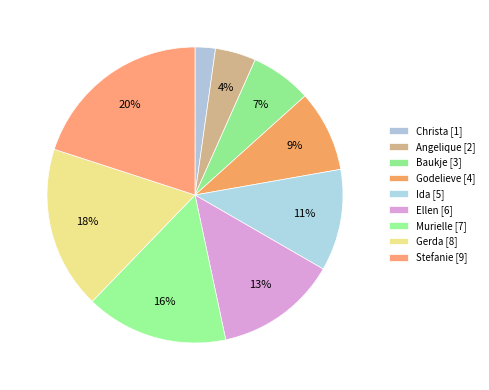

What percentage is the Stefanie slice, to the nearest percent?

20%